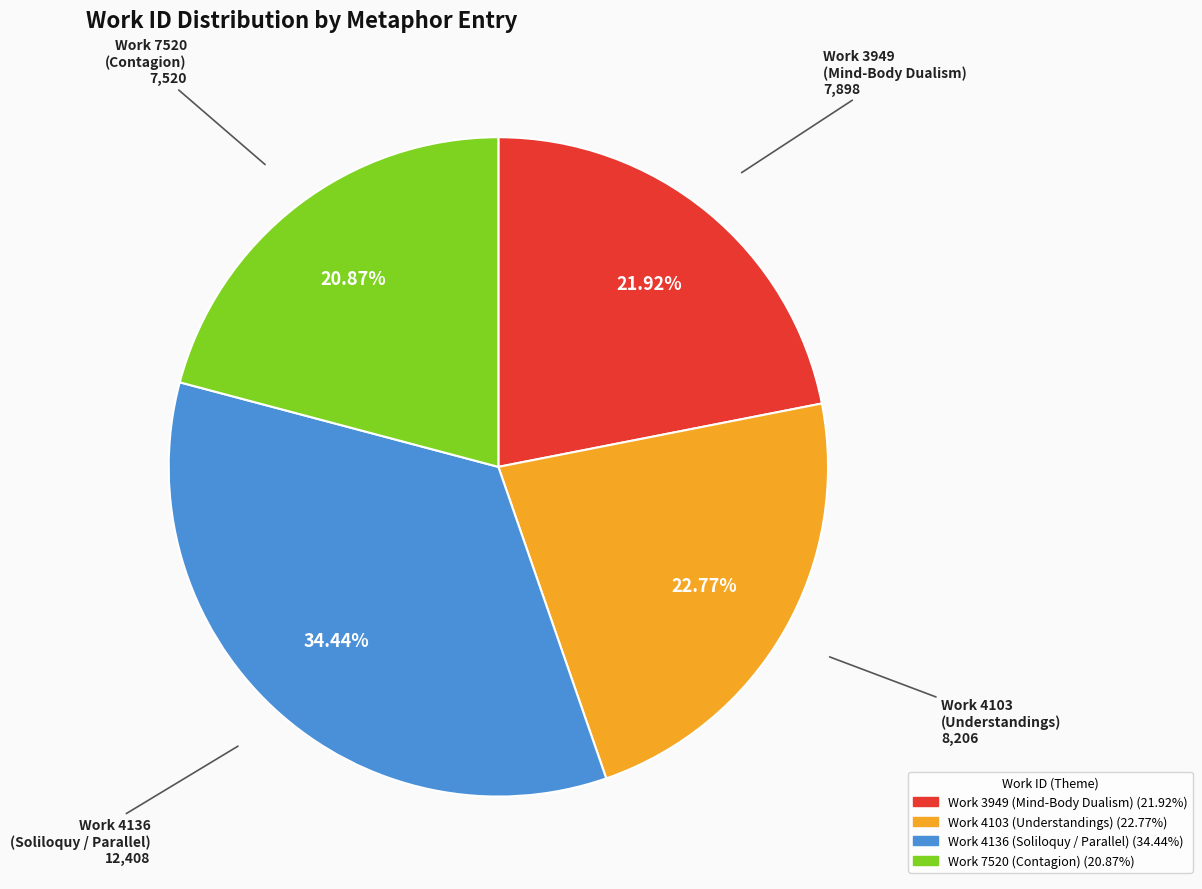

Is there a majority slice in this chart?

No